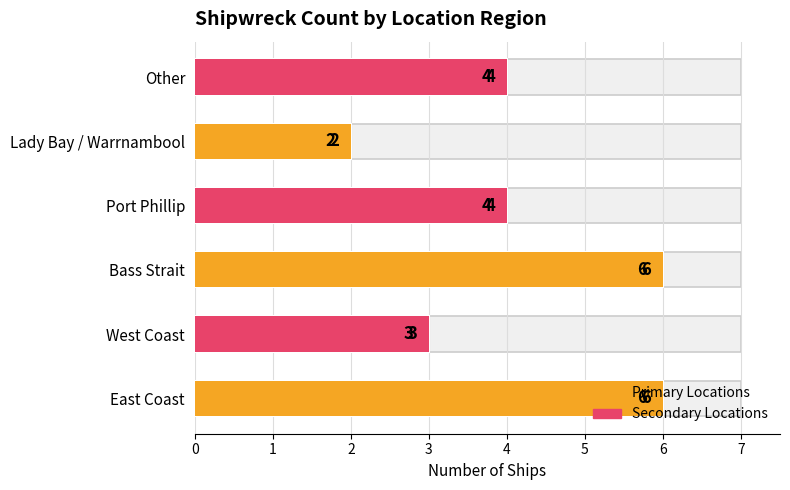

What is the maximum value shown in the chart?

6